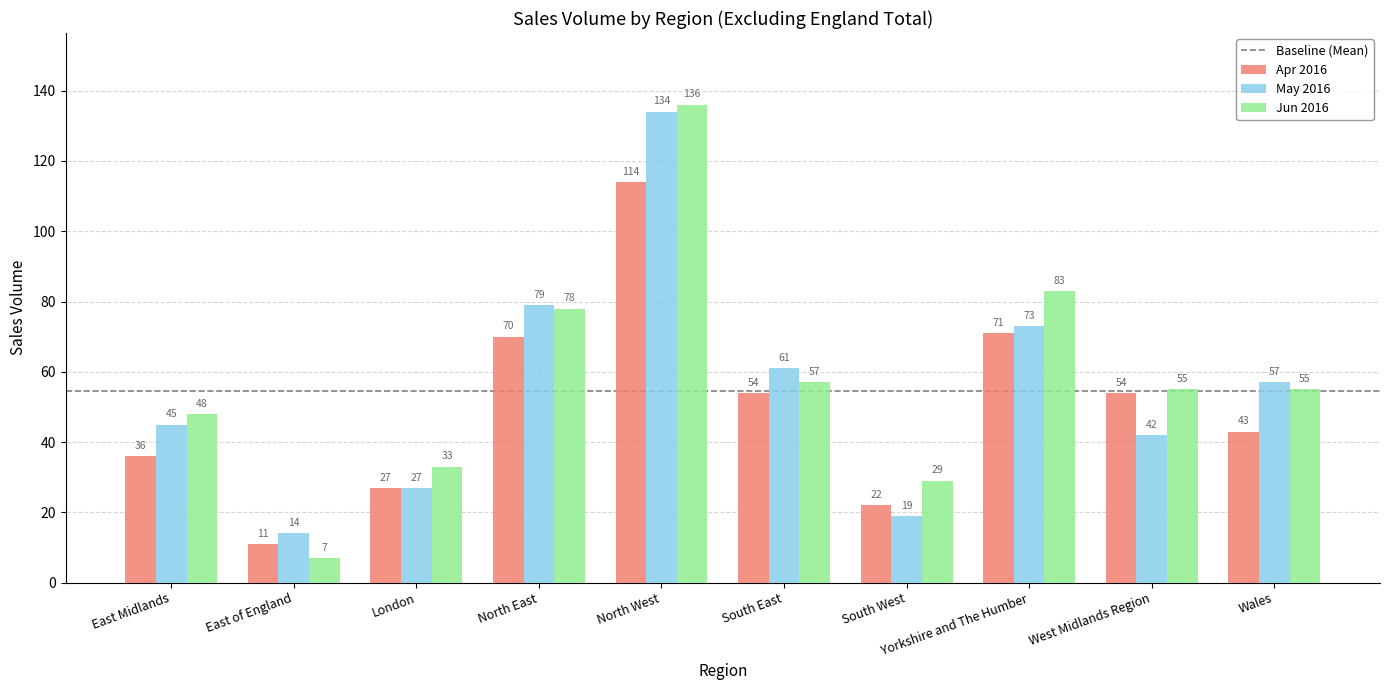

The May 2016 series shows 27 at London. True or false?

True